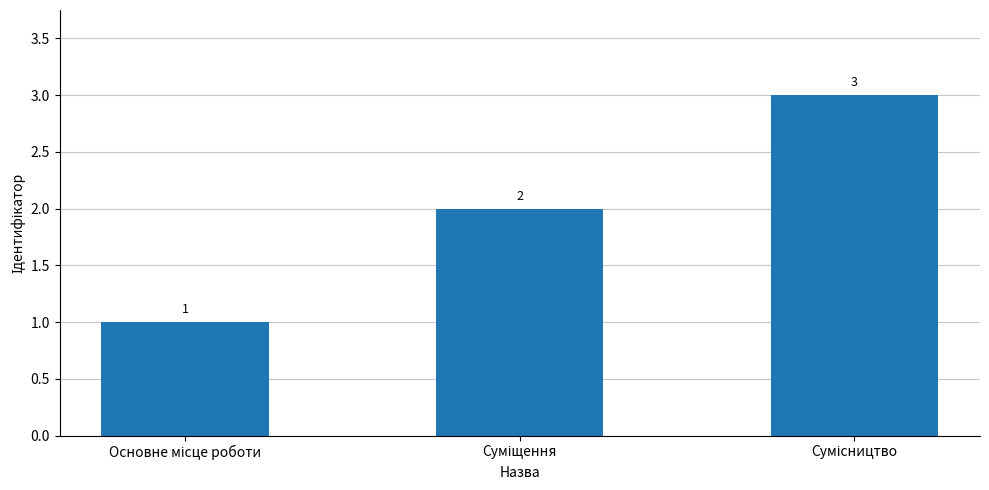

How many values are between 1 and 3?

3